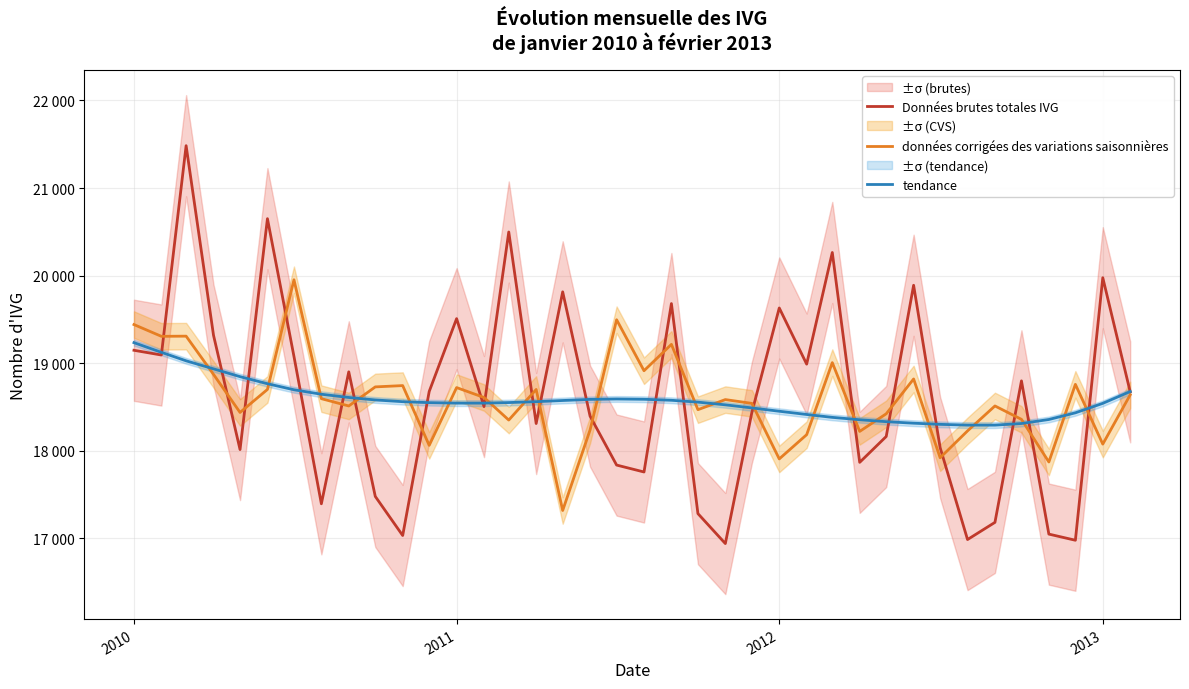

After their last crossing, which series has the higher values: données corrigées des variations saisonnières or Données brutes totales IVG?

Données brutes totales IVG